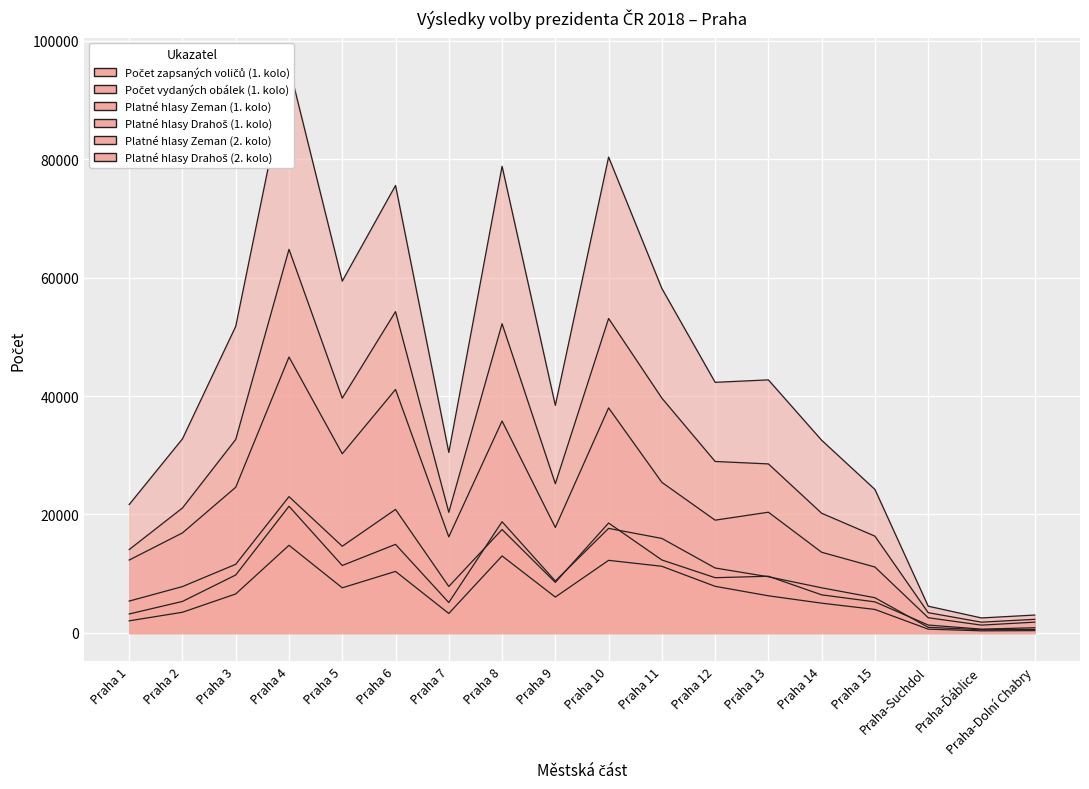

What is the difference between the second highest and minimum values in the Platné hlasy Drahoš (1. kolo) series?

20207